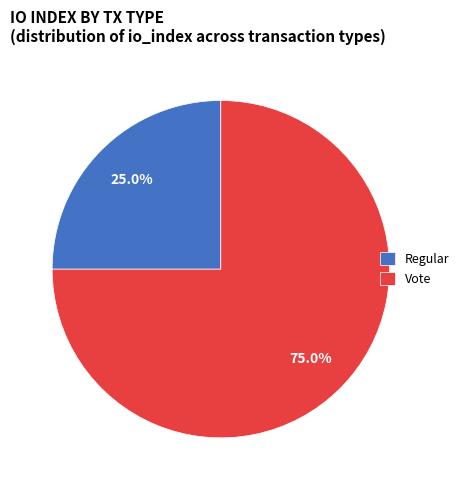

Is it true that Regular is 31% of the pie?

False